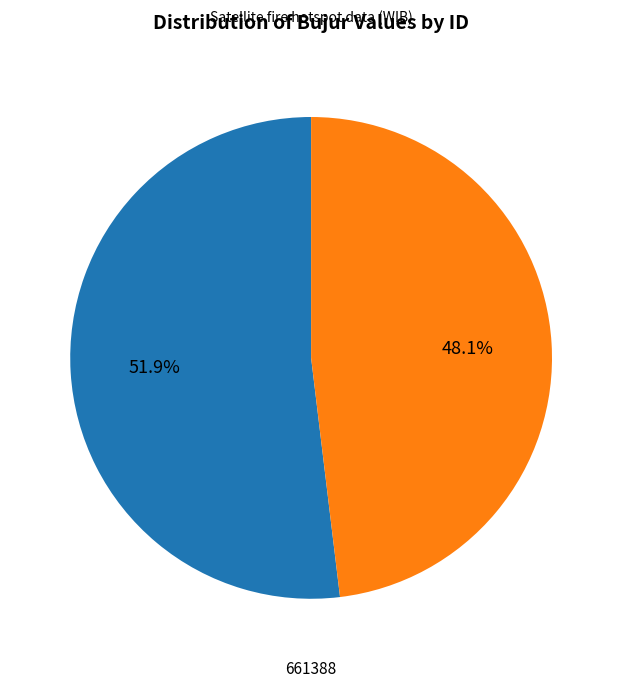

To the nearest percent, what is the average slice percentage?

50%